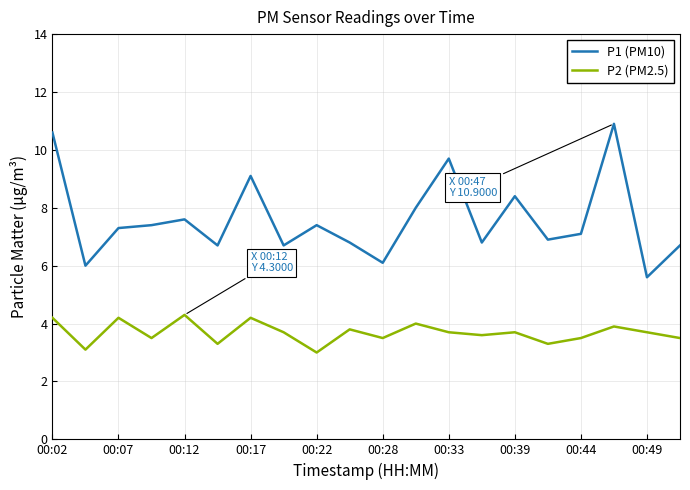

List the series in order of their overall mean, lowest first.

P2 (PM2.5), P1 (PM10)